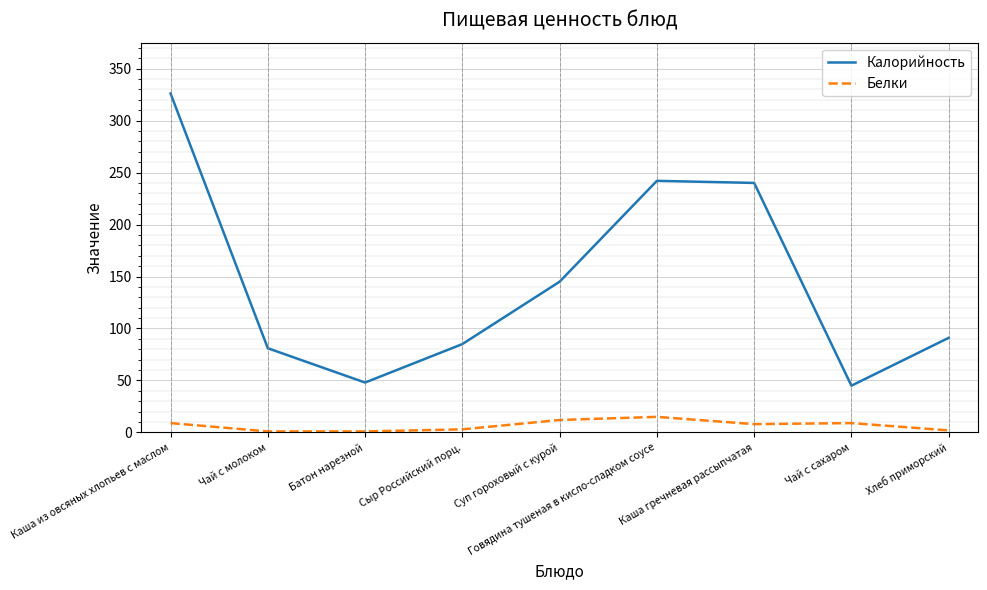

Which label corresponds to the largest value in the chart?

Каша из овсяных хлопьев с маслом